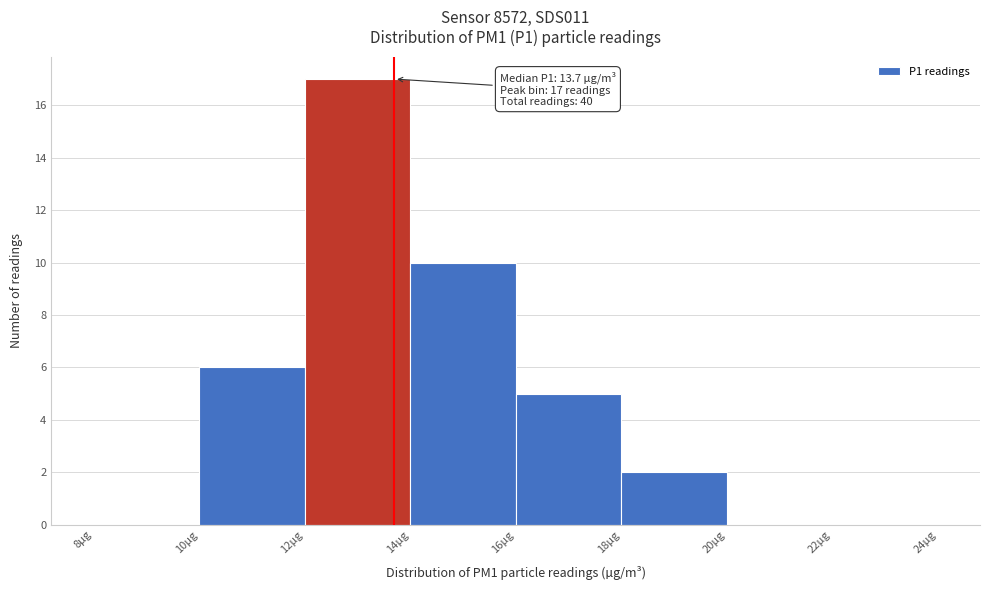

Which range on the x-axis has the tallest bar?

12 to 14